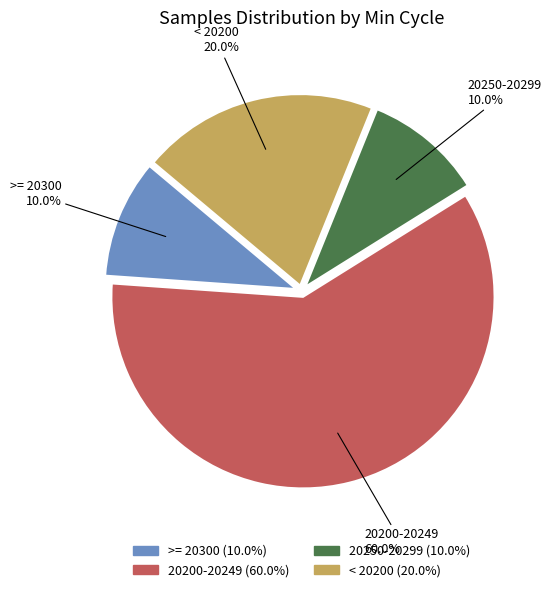

To the nearest percent, what is the average slice percentage?

25%